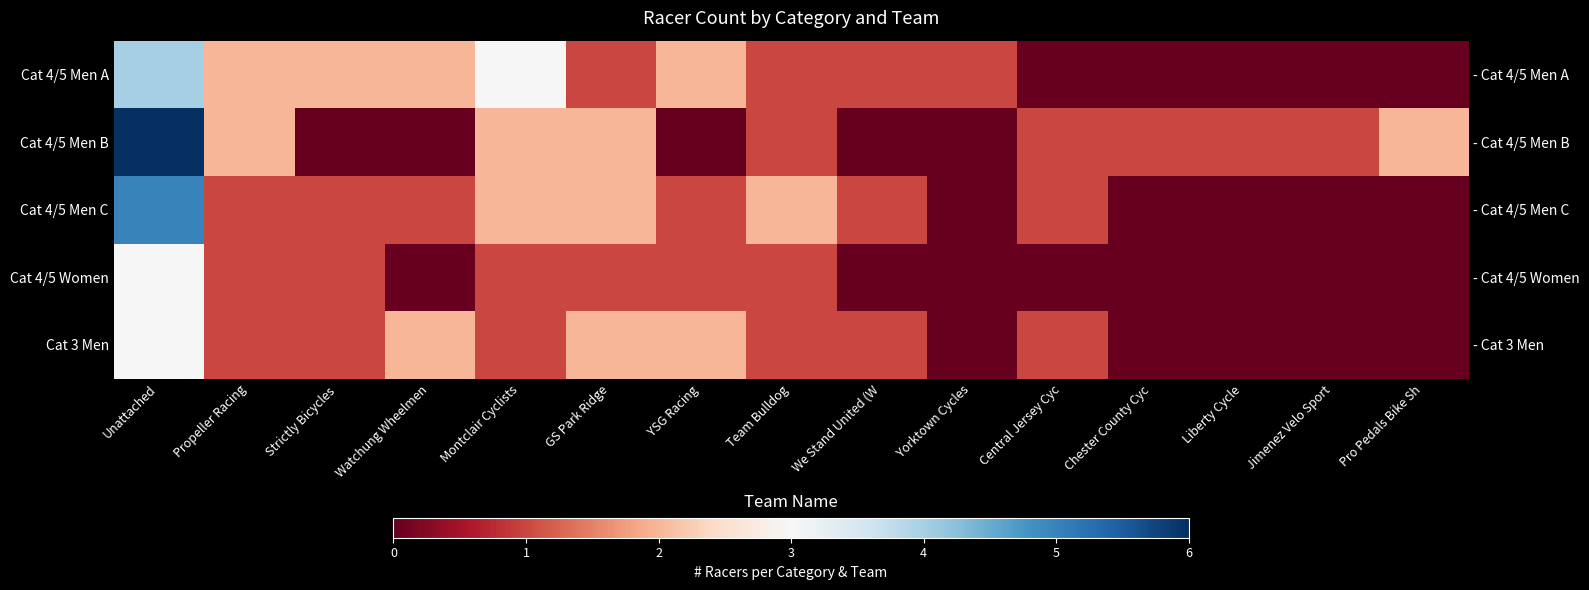

Where is Cat 4/5 Men A nearest to the value 2?

Propeller Racing